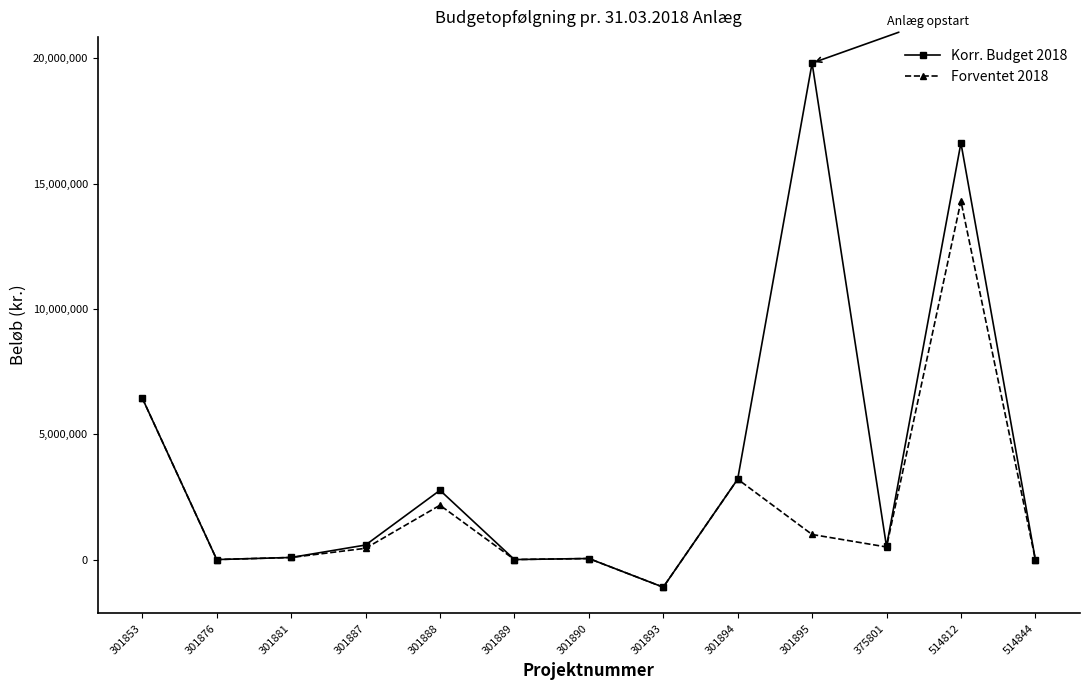

What is the value of the Forventet 2018 point at the 8th from the left?

-1102763